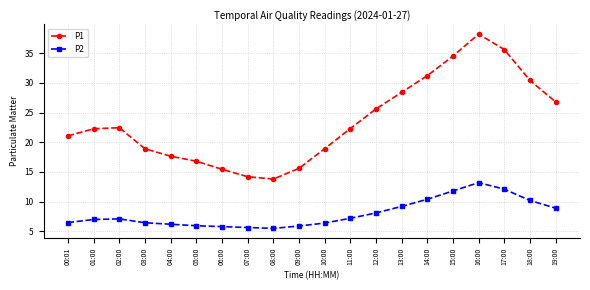

In P1, how many points are higher than both neighbors (excluding endpoints)?

2